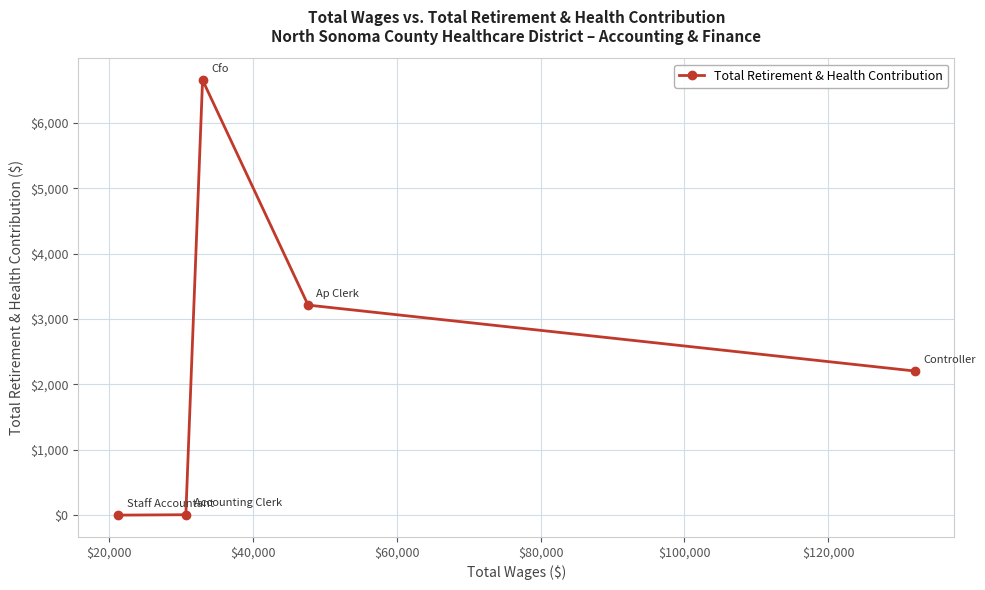

True or false: the data has more than 2 interior local peaks.

False